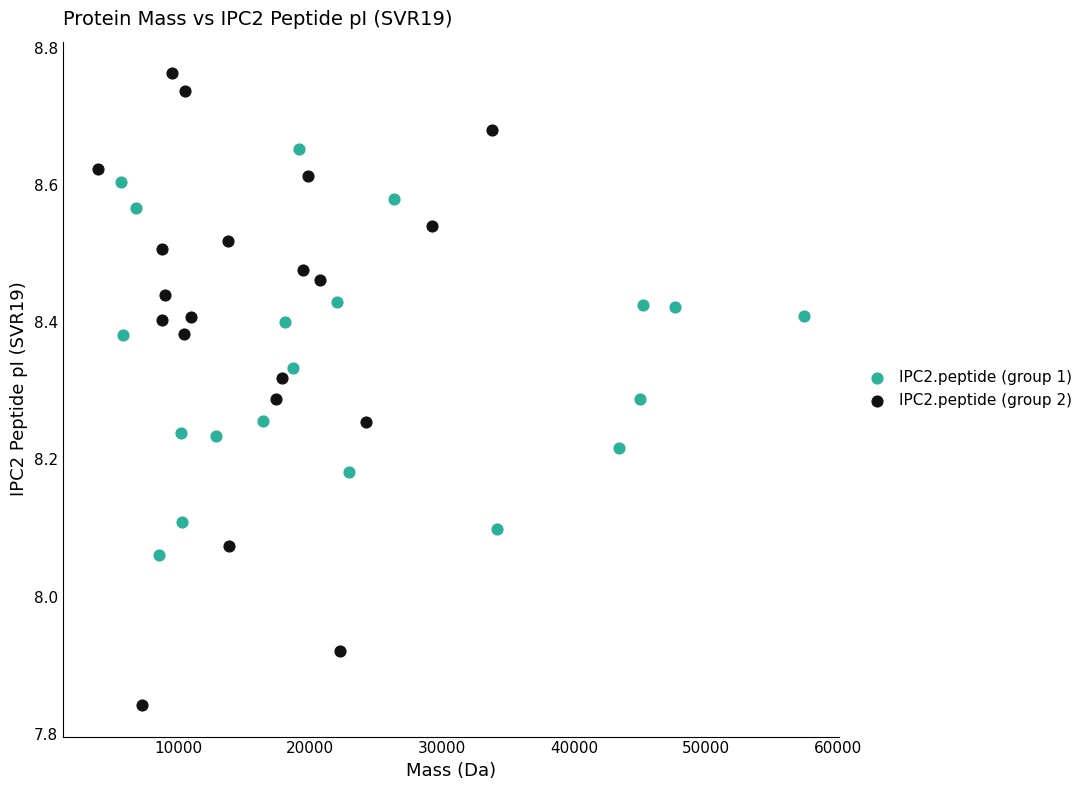

Which series reaches the minimum Y coordinate?

IPC2.peptide (group 2)